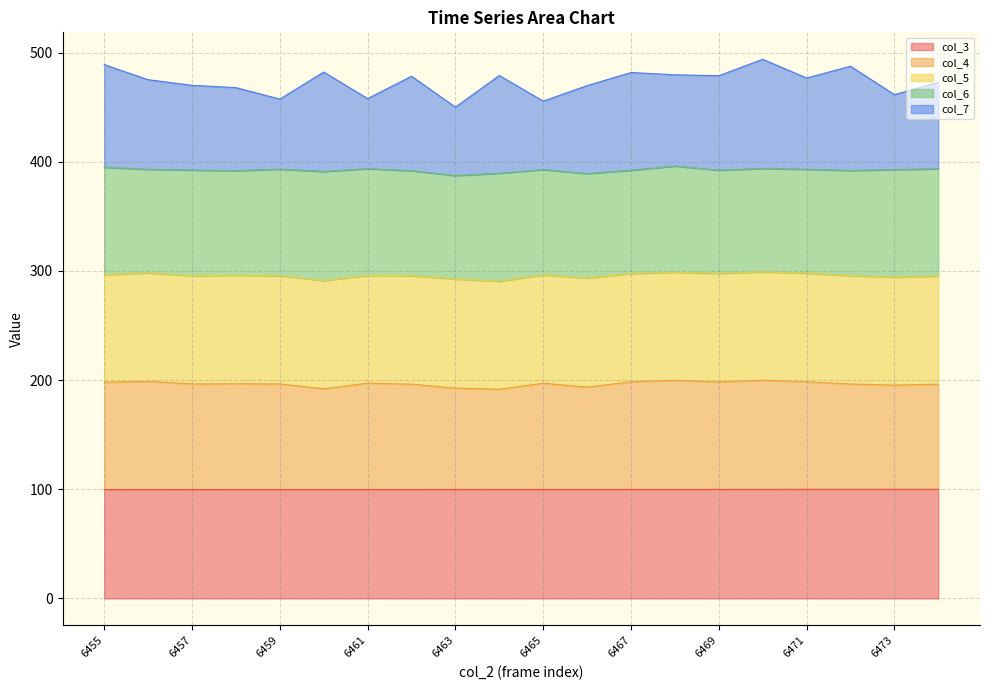

What is the highest value of the col_3 series?

100.0